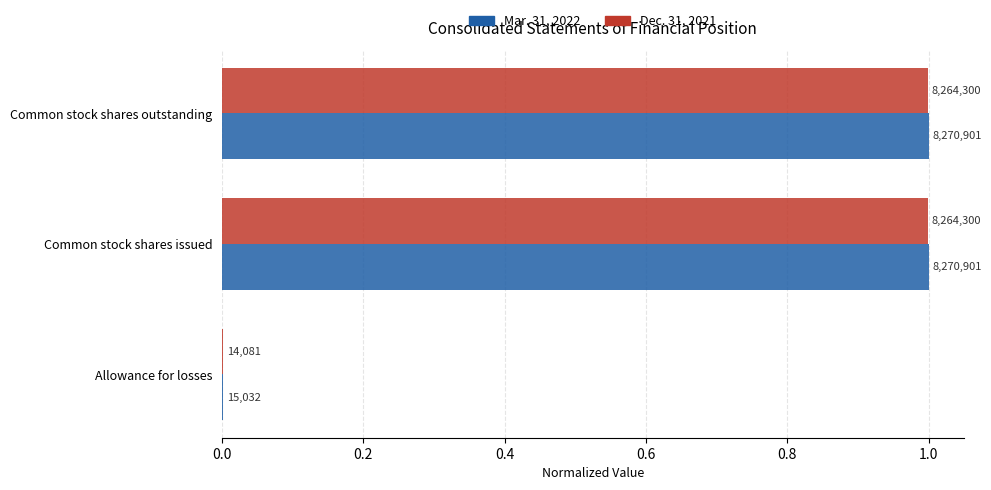

What are all the series names shown in the legend?

Mar. 31, 2022, Dec. 31, 2021